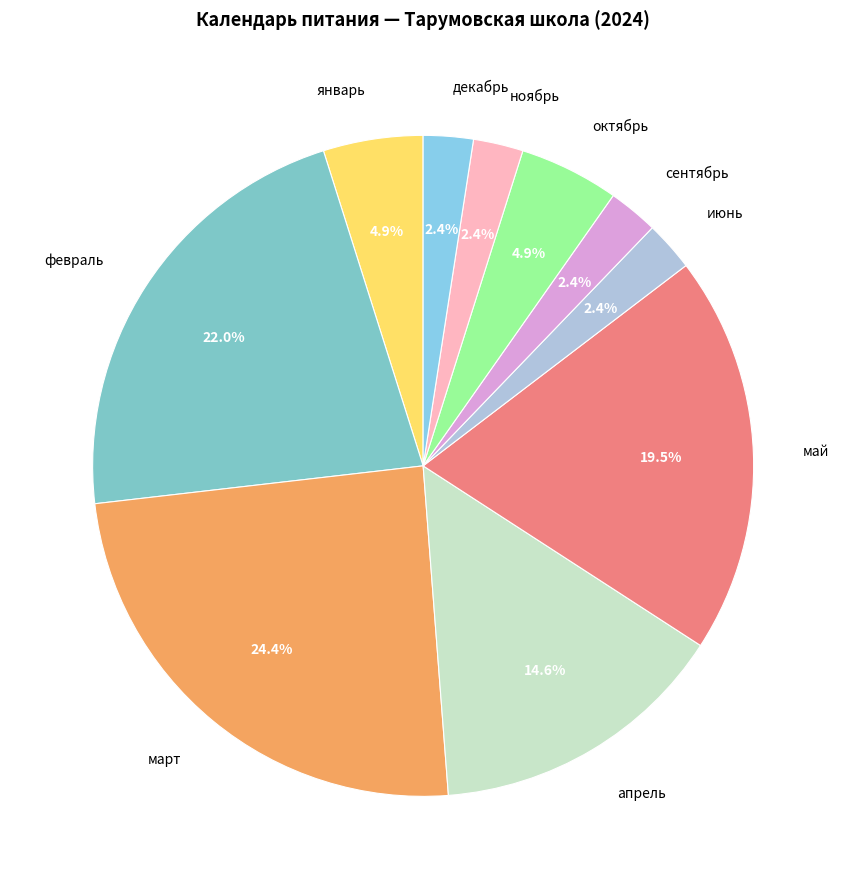

To the nearest percent, what is the combined percentage of март and декабрь?

27%